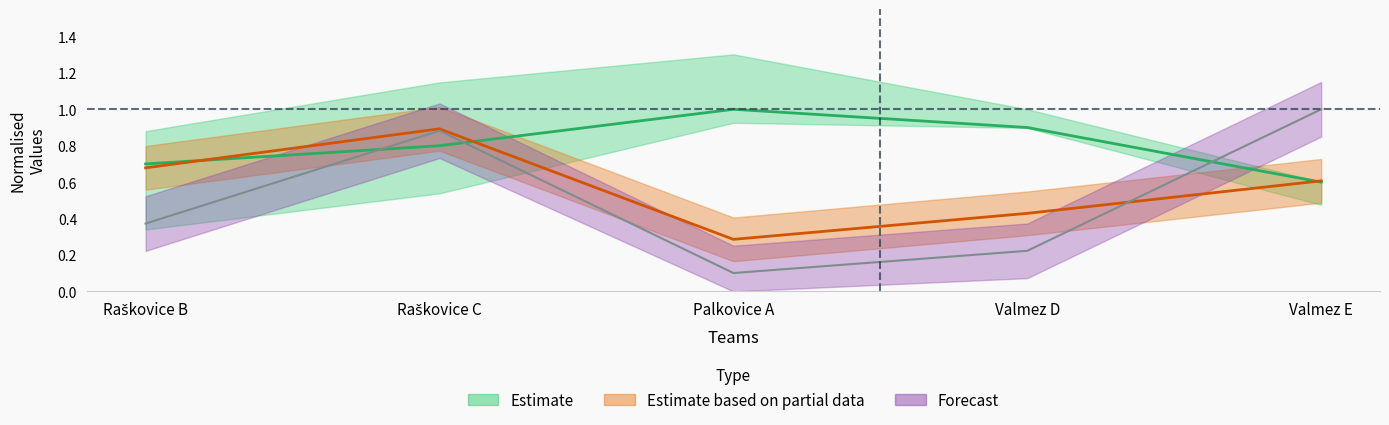

The MÍČE_scored series shows 0.6 at Valmez D. True or false?

False